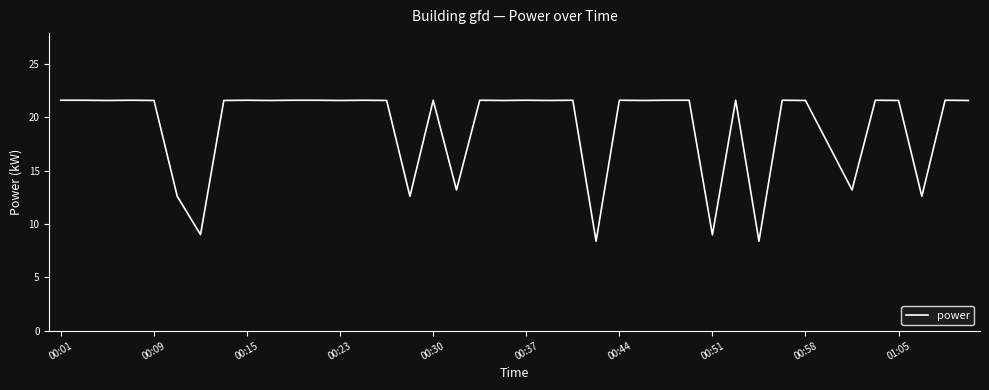

What is the greatest value displayed?

21.6